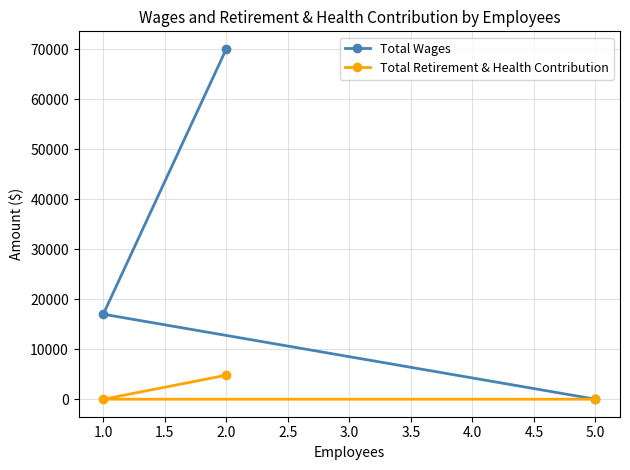

The Total Wages series shows 8478 at 1.0. True or false?

False